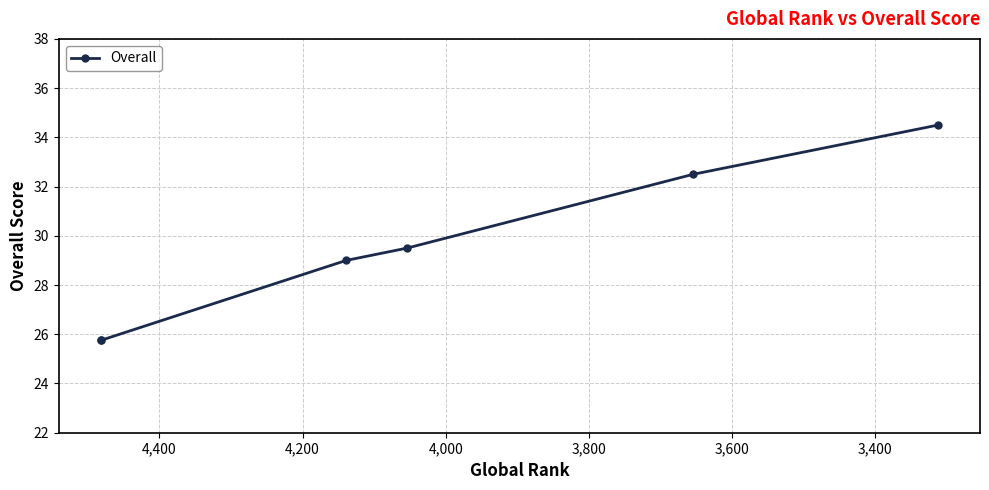

What position from the left is 3,800?

4